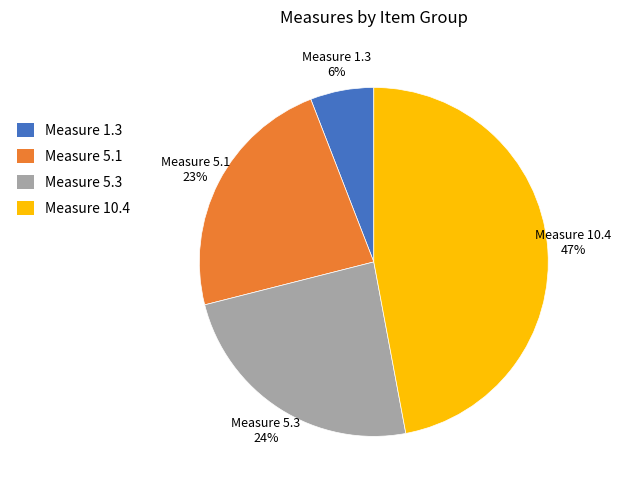

To the nearest percent, what is the difference between the largest and smallest slice percentages?

41%